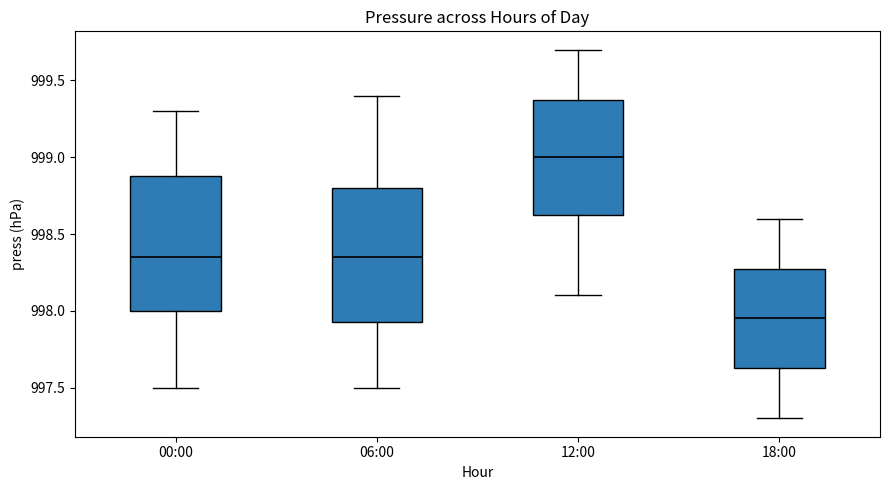

Reading left to right, transcribe this box plot: for each box, give where its median line is, the range the box spans, and where its two whiskers end, as read against the y-axis. The values are not printed on the chart, so give them approximately, as read against the axis.

00:00: median 998.35, box 998.00 to 998.90, whiskers 997.50 to 999.30
06:00: median 998.35, box 997.95 to 998.80, whiskers 997.50 to 999.40
12:00: median 999.00, box 998.65 to 999.40, whiskers 998.10 to 999.70
18:00: median 997.95, box 997.65 to 998.30, whiskers 997.30 to 998.60